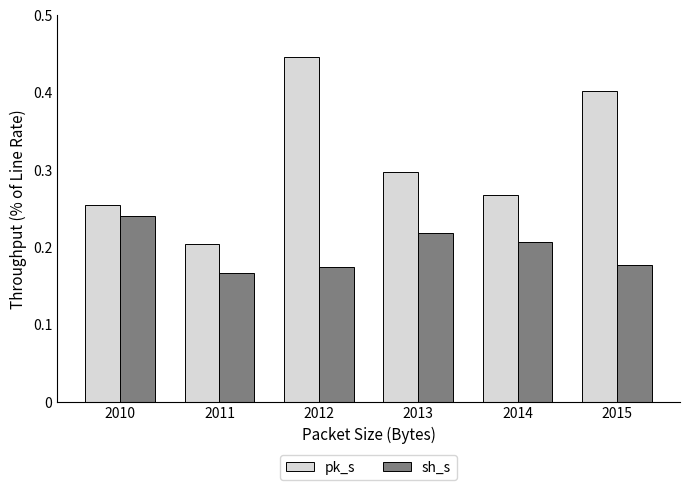

The sh_s series shows 0.3 at 2015. True or false?

False